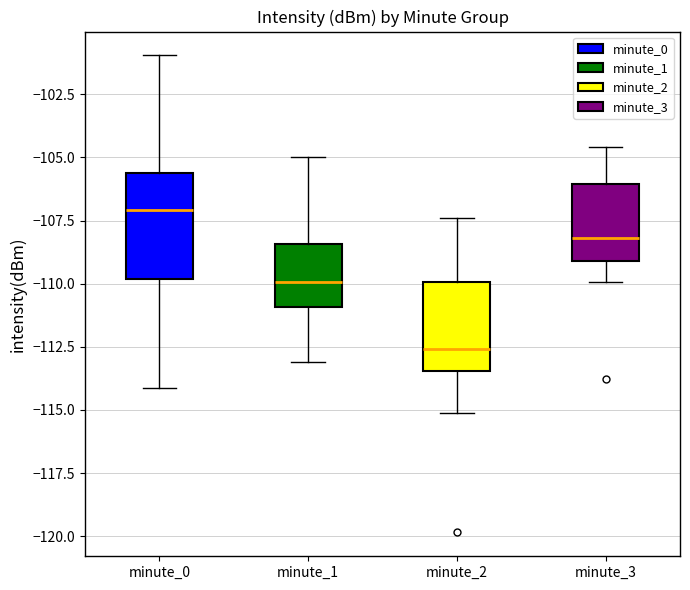

Which box is the tallest, from its lower edge to its upper edge?

minute_0